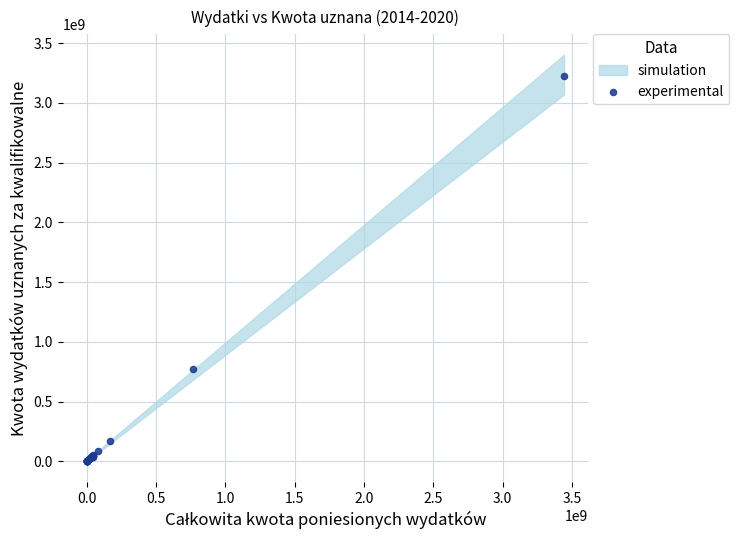

What Y value in the scatter plot is closest to 1613211263?

768686708.5